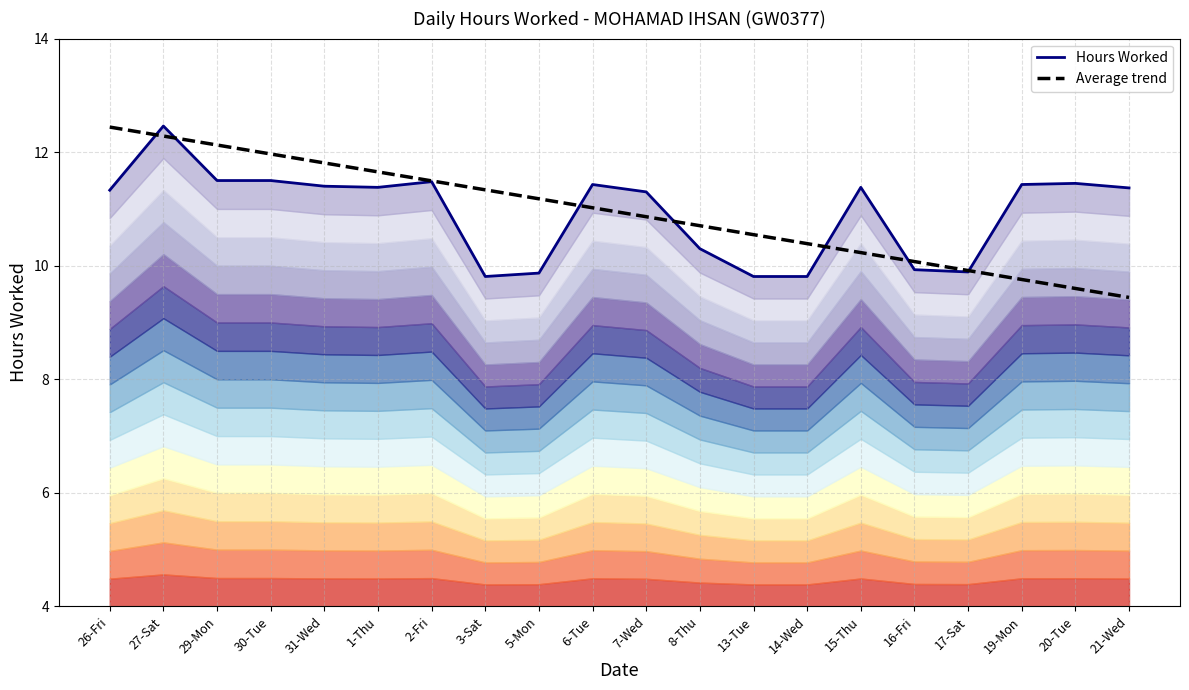

Rank the categories by Hours Worked value from lowest to highest.

3-Sat, 13-Tue, 14-Wed, 5-Mon, 17-Sat, 16-Fri, 8-Thu, 7-Wed, 26-Fri, 21-Wed, 1-Thu, 15-Thu, 31-Wed, 6-Tue, 19-Mon, 20-Tue, 2-Fri, 29-Mon, 30-Tue, 27-Sat